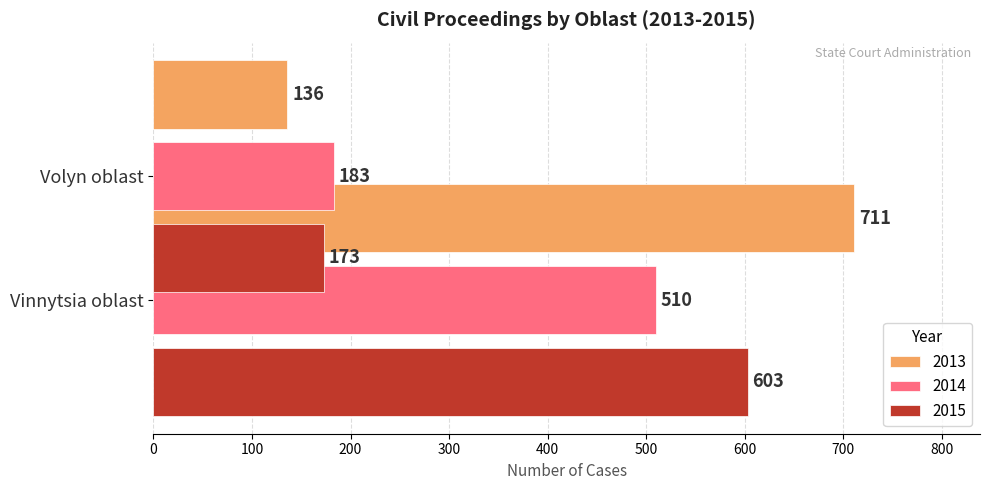

The 2015 series shows 173 at Volyn oblast. True or false?

True